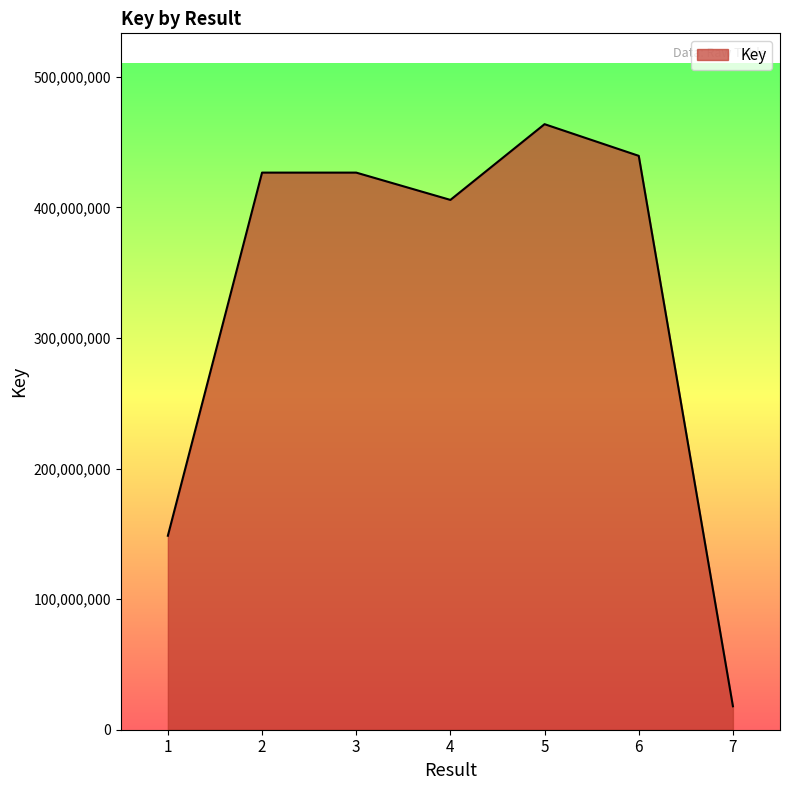

Is it true that the value at 5 is 181148604?

False